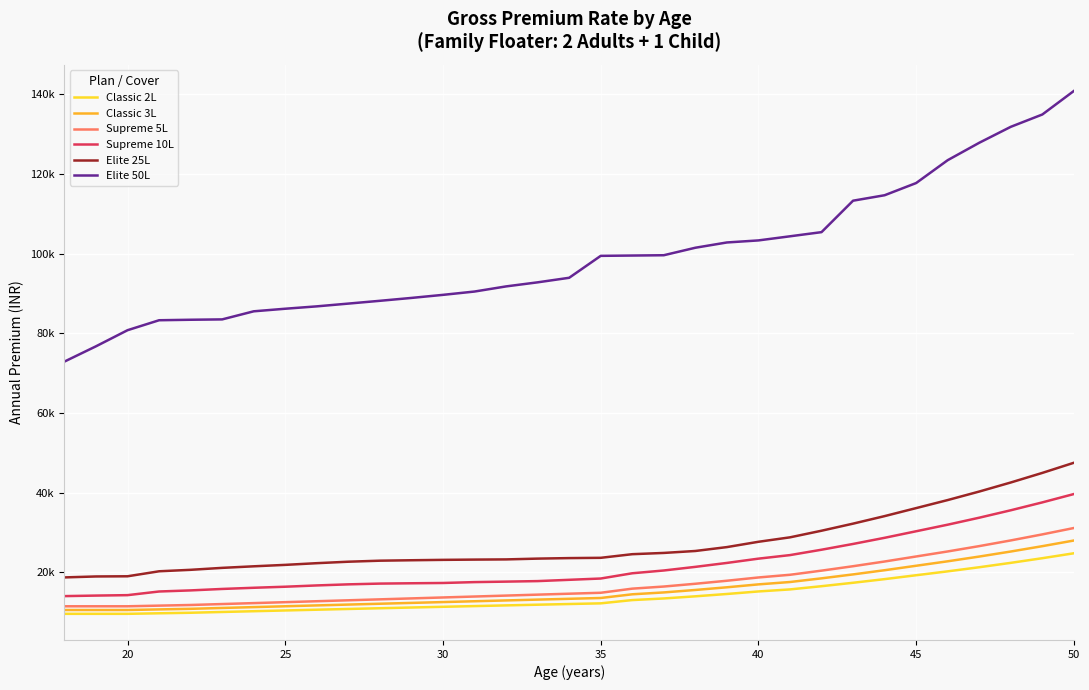

What are all the series names shown in the legend?

Classic 2L, Classic 3L, Supreme 5L, Supreme 10L, Elite 25L, Elite 50L